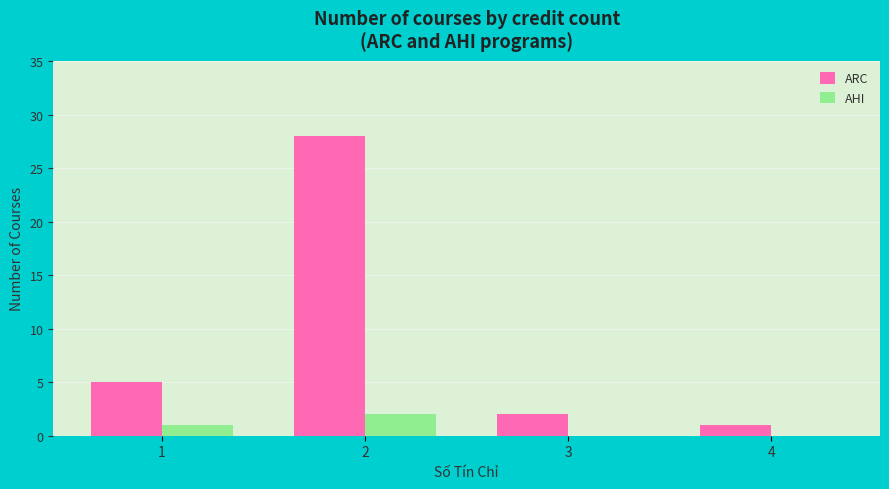

Count the AHI values in the range 0 to 2.

4